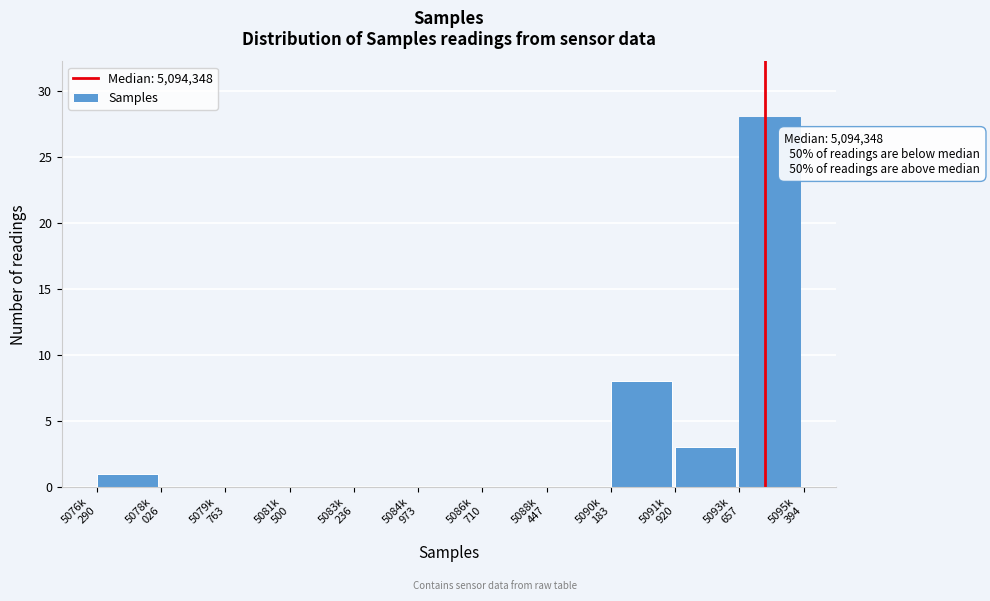

What is the maximum value shown in the chart?

28